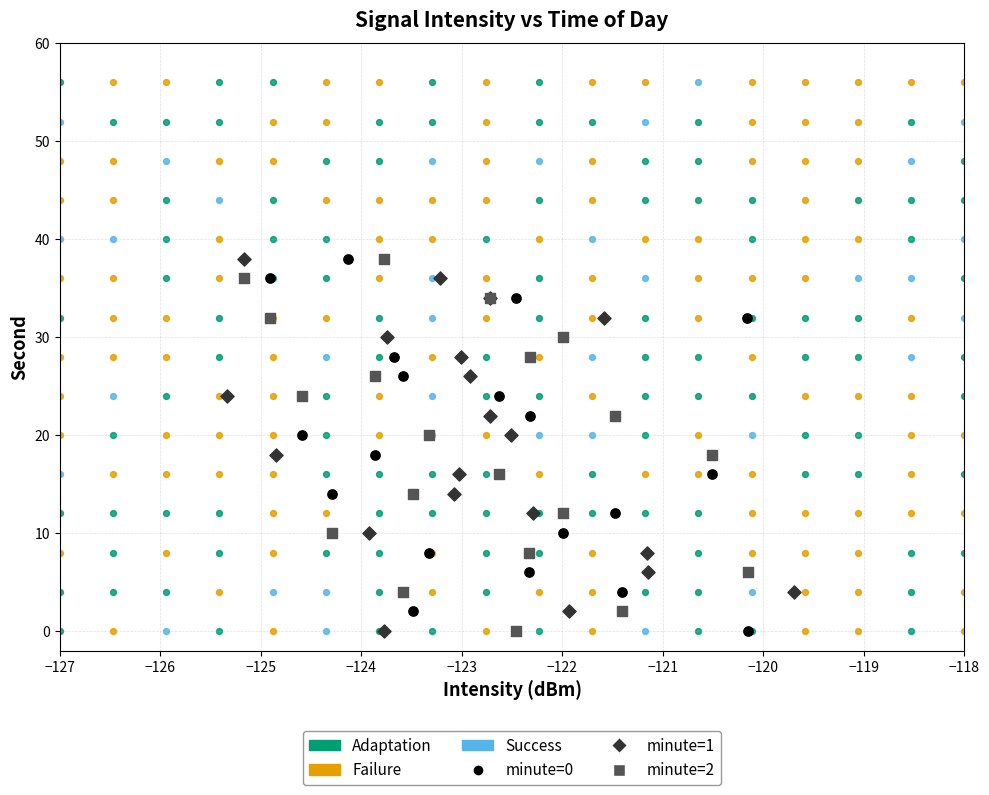

What are all the series names shown in the legend?

Adaptation, Failure, Success, minute=0, minute=1, minute=2